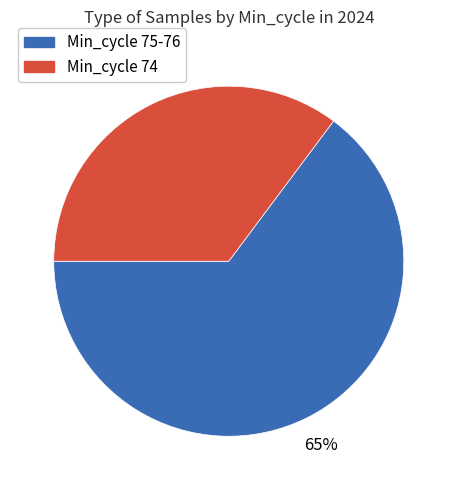

To the nearest percent, what is the difference between the largest and smallest slice percentages?

30%